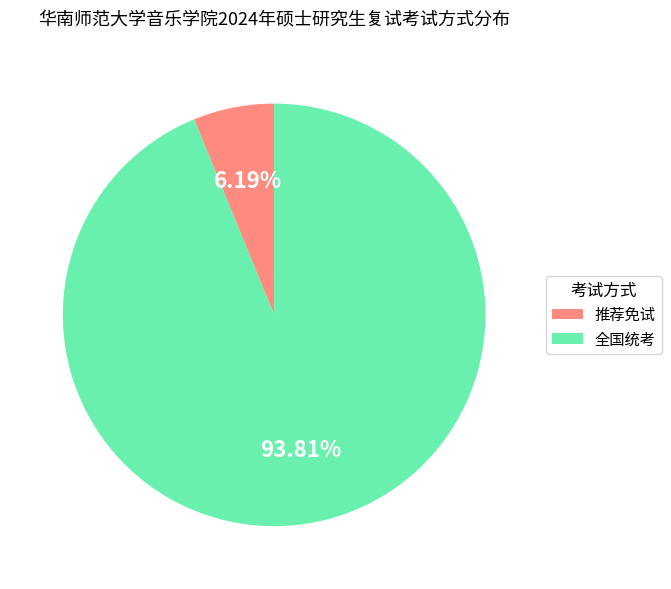

Is it true that 推荐免试 is 1% of the pie?

False